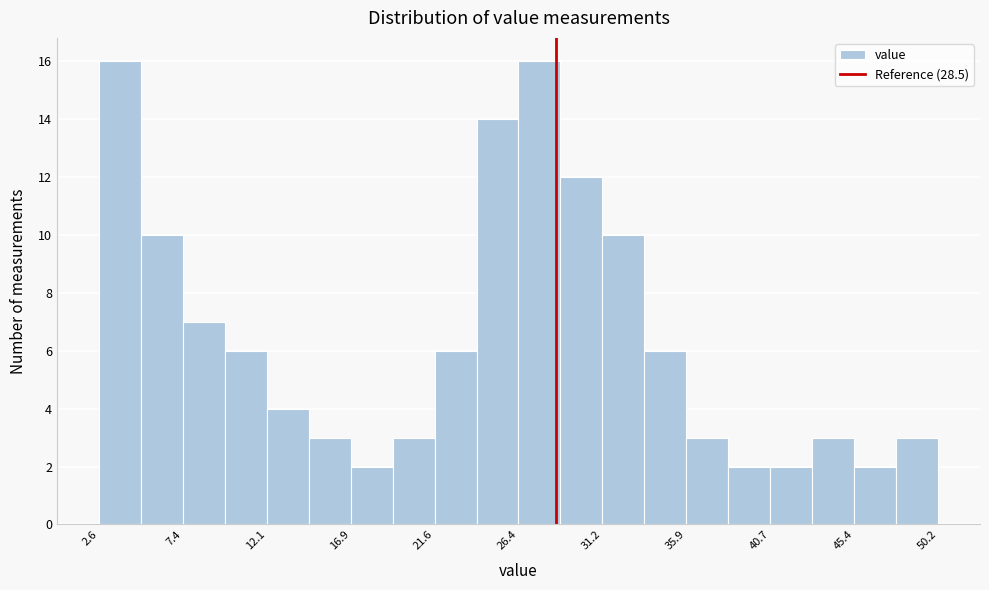

Reading left to right, list every bar in this chart as the range it spans on the x-axis followed by its height. Neither the bar edges nor the heights are printed on the chart, so give them approximately, as read against the axes.

2.5 to 5.0: 16
5.0 to 7.5: 10
7.5 to 9.5: 7
9.5 to 12.0: 6
12.0 to 14.5: 4
14.5 to 17.0: 3
17.0 to 19.5: 2
19.5 to 21.5: 3
21.5 to 24.0: 6
24.0 to 26.5: 14
26.5 to 29.0: 16
29.0 to 31.0: 12
31.0 to 33.5: 10
33.5 to 36.0: 6
36.0 to 38.5: 3
38.5 to 40.5: 2
40.5 to 43.0: 2
43.0 to 45.5: 3
45.5 to 48.0: 2
48.0 to 50.0: 3